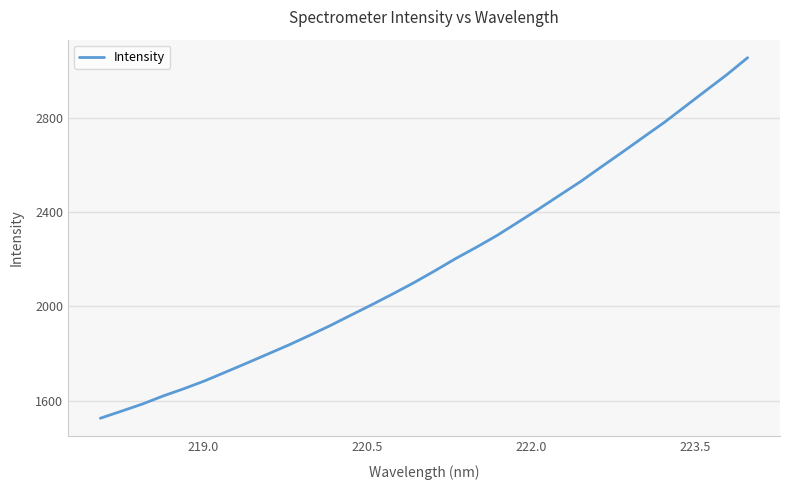

What is the maximum value shown in the chart?

3053.7